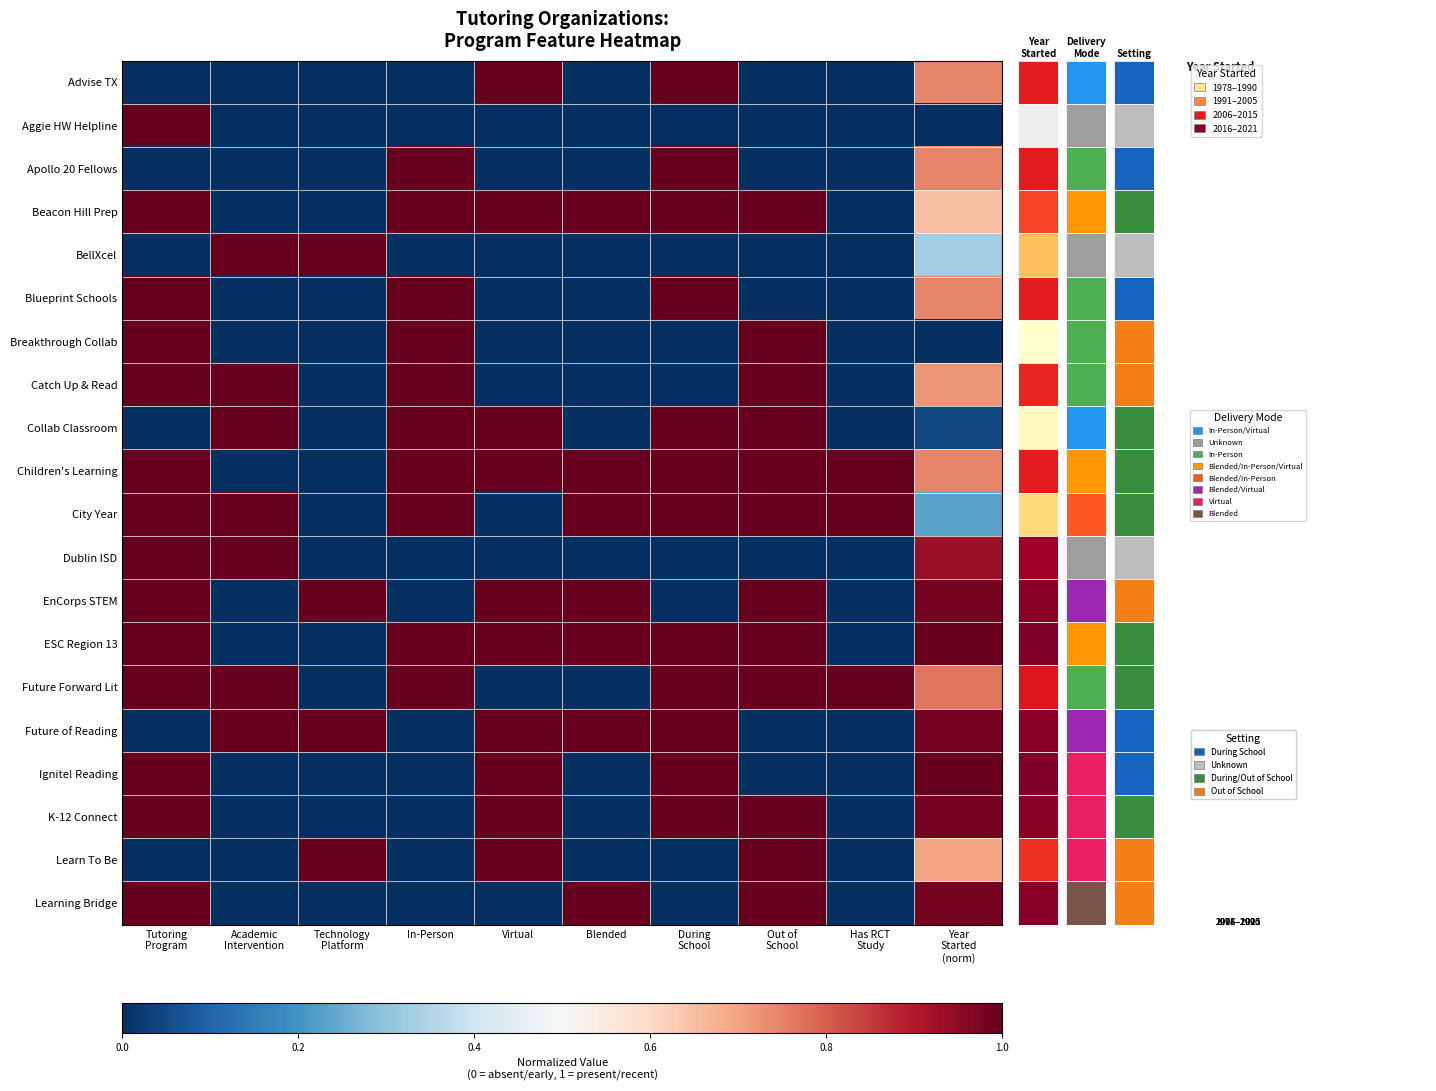

The Future of Reading series shows 1.0 at During School. True or false?

True